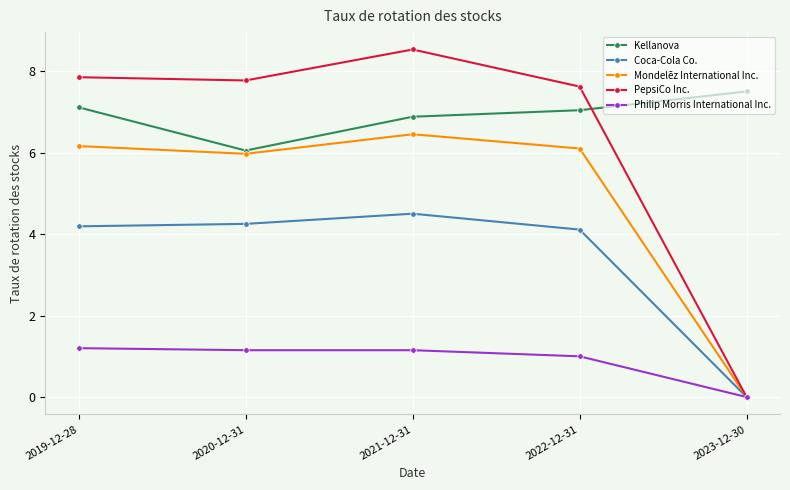

Is the value of Coca-Cola Co. at 2020-12-31 greater than the value of Kellanova at 2022-12-31?

No